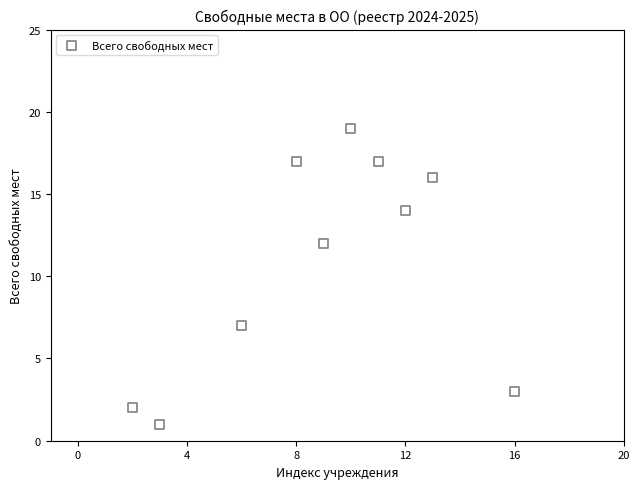

What Y value in the scatter plot is closest to 10?

12